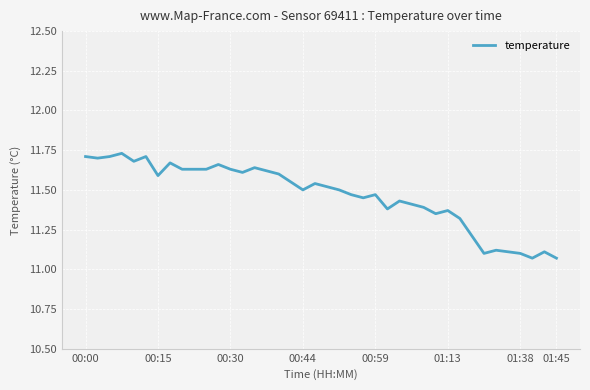

What is the difference between the maximum and minimum values?

0.7